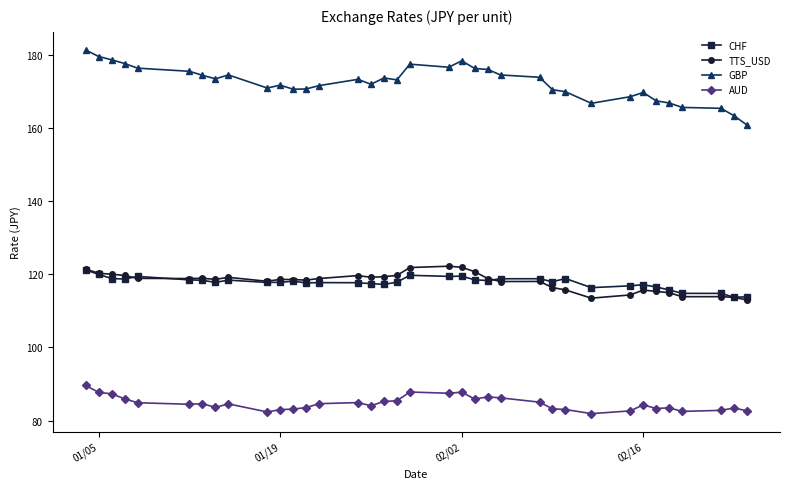

What is the difference between the second highest and second lowest values in the TTS_USD series?

8.4